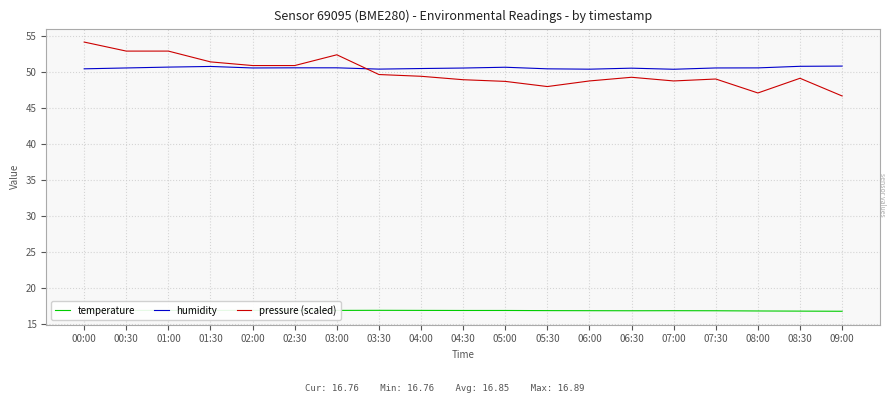

What is the spread (max minus min) of values at 04:00?

33.7